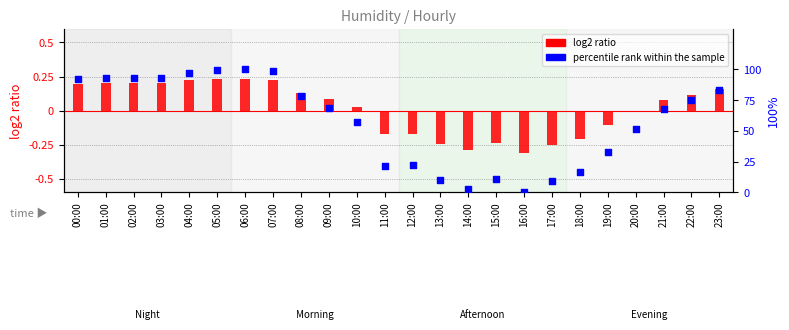

Which series has the largest total across all categories?

percentile rank within the sample